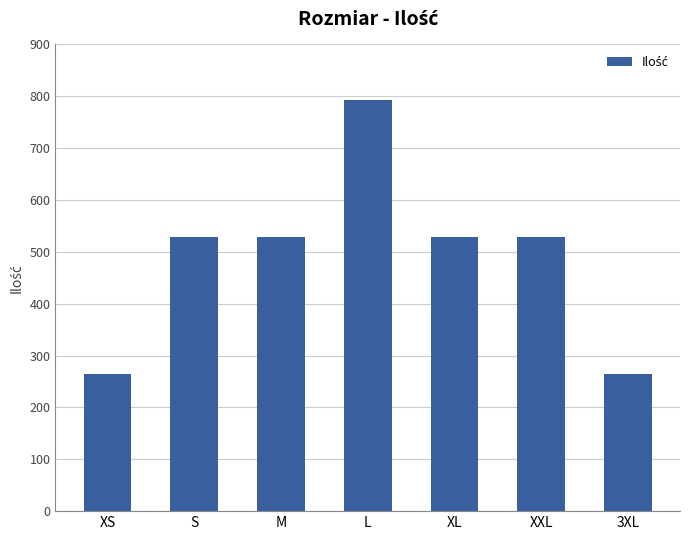

The chart shows a value of 400 at XS. True or false?

False